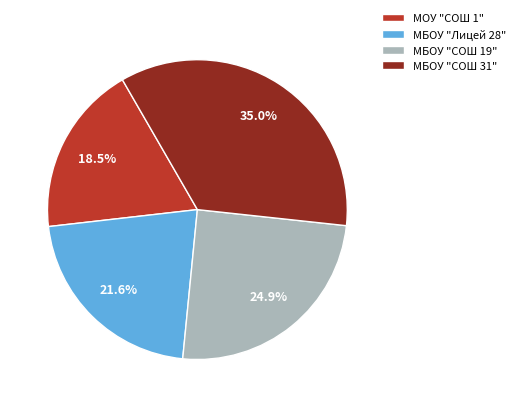

Does МБОУ "СОШ 31" account for over 50% of the chart?

No